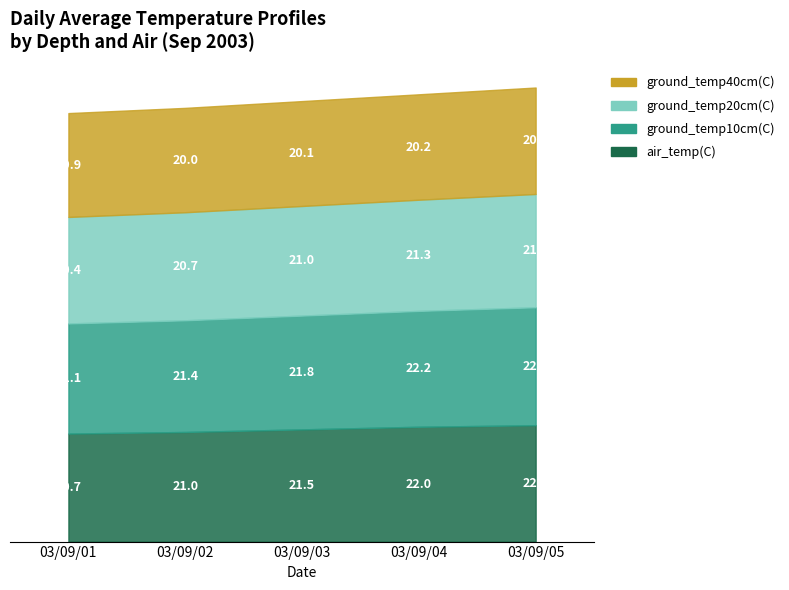

True or false: ground_temp10cm(C) and ground_temp40cm(C) cross at least once.

False